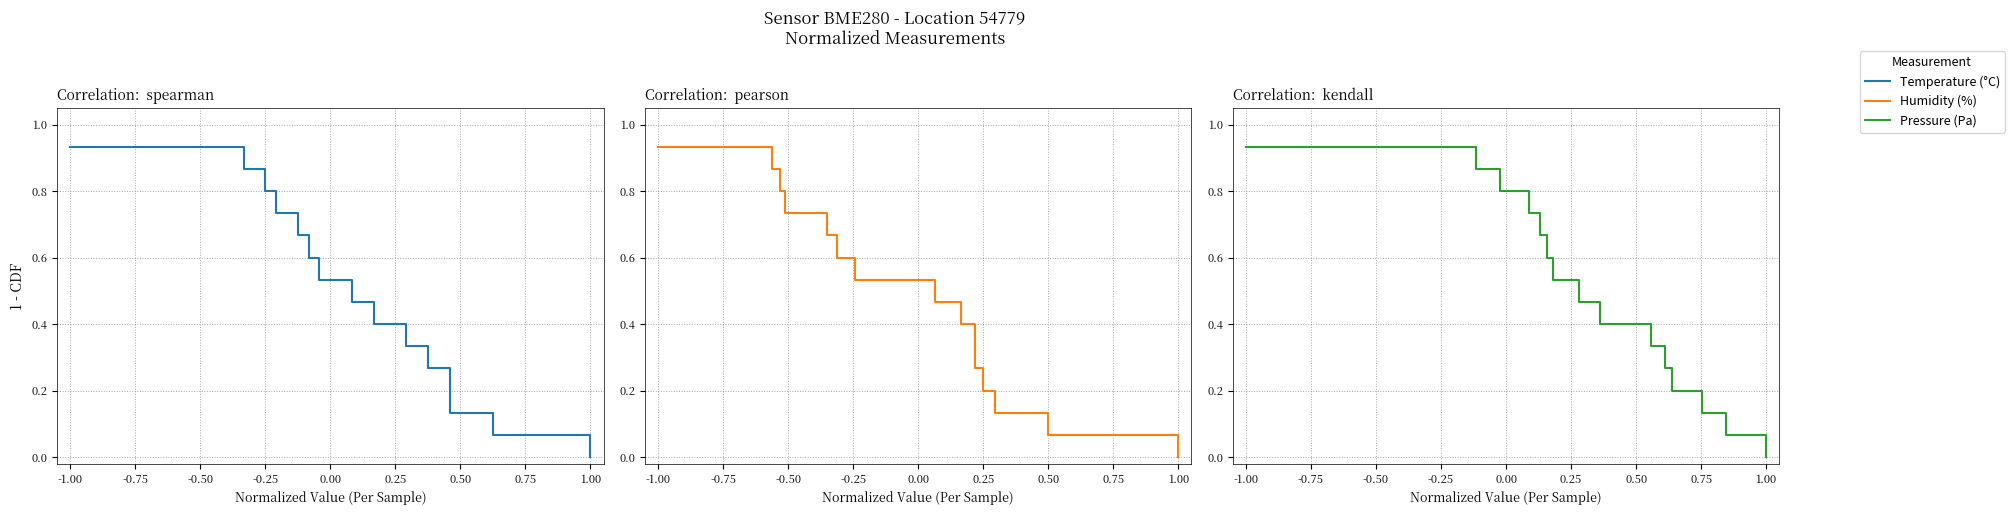

True or false: Pressure (Pa) has a value of 0.6 at 9.

False